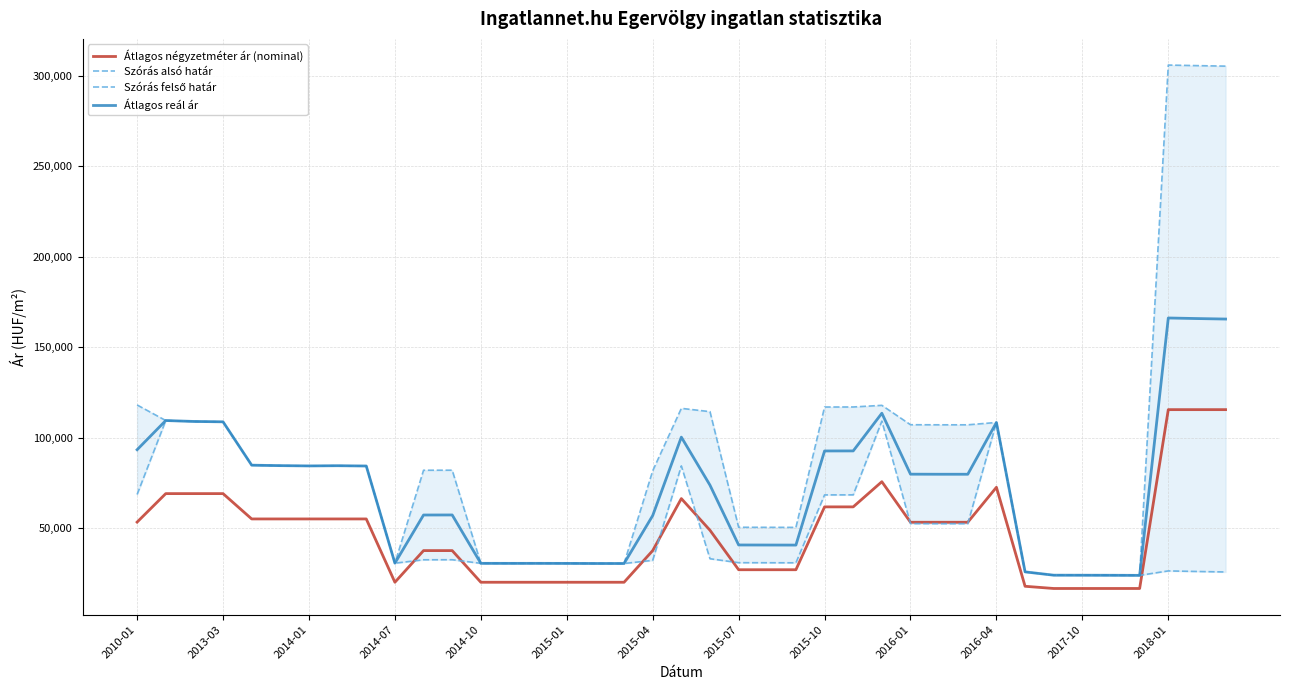

What is the total value across all series at 29?

292294